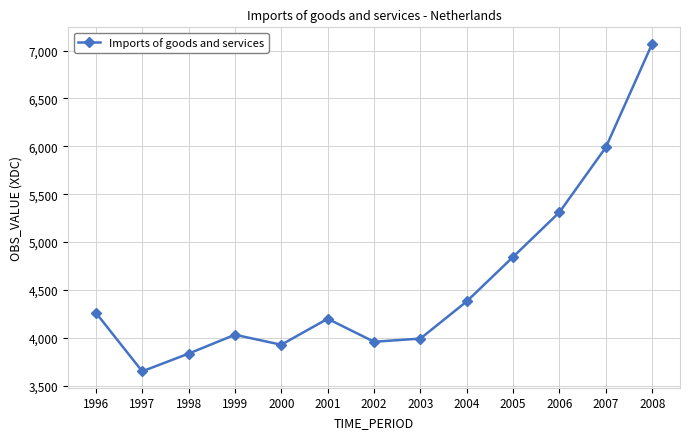

List the labels in order of value, largest first.

2008, 2007, 2006, 2005, 2004, 1996, 2001, 1999, 2003, 2002, 2000, 1998, 1997